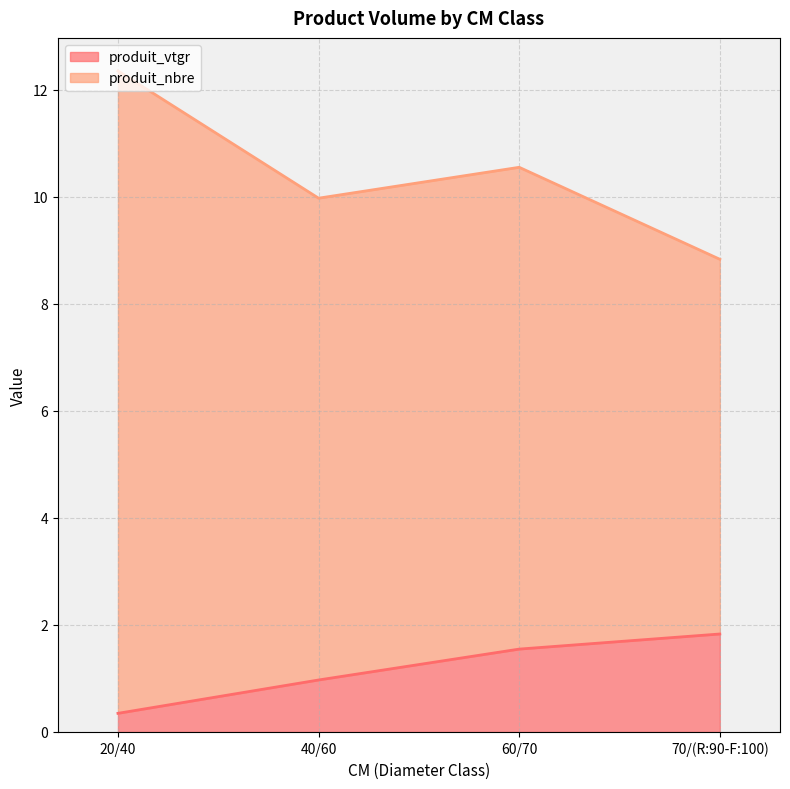

True or false: produit_vtgr has more than 0 points higher than both neighbors.

False